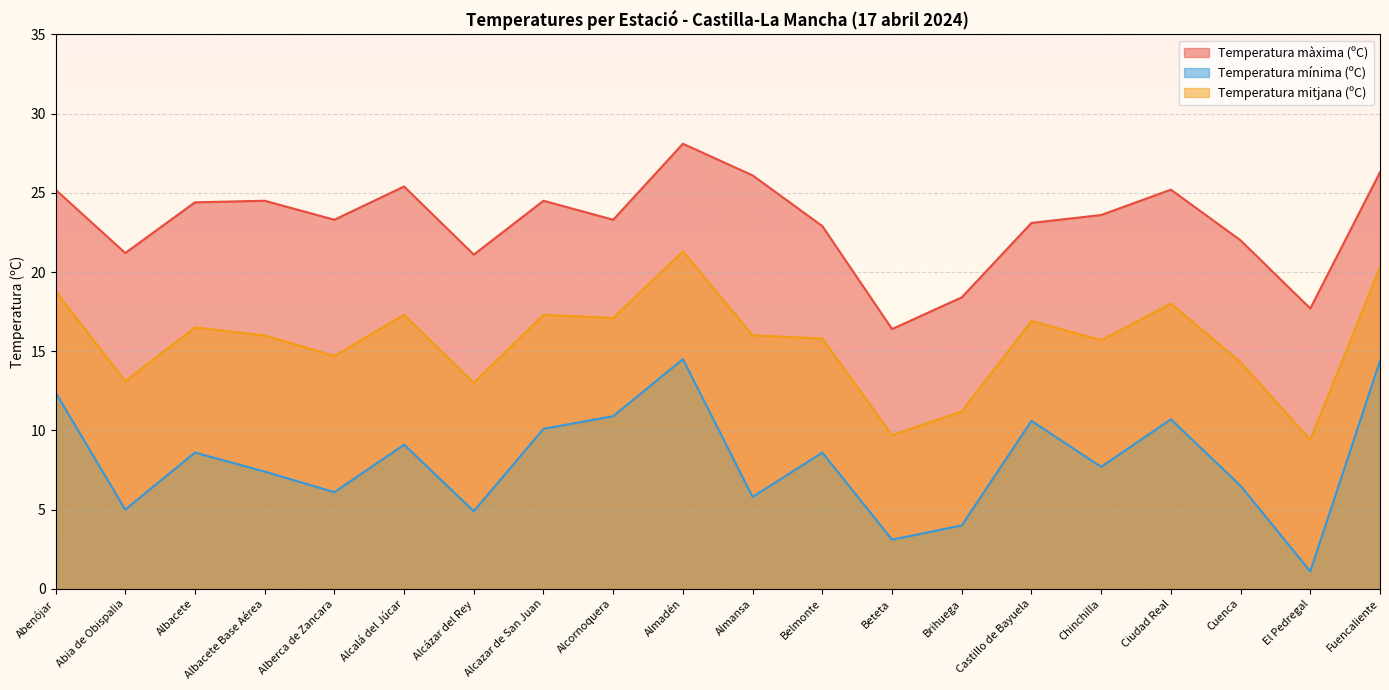

What is the label of the 6th point from the right?

Castillo de Bayuela